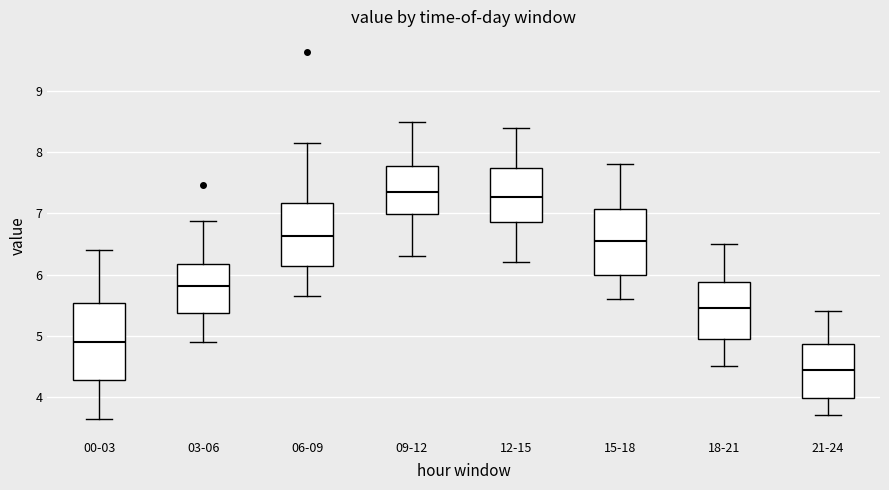

Which box's median line is the lowest?

21-24